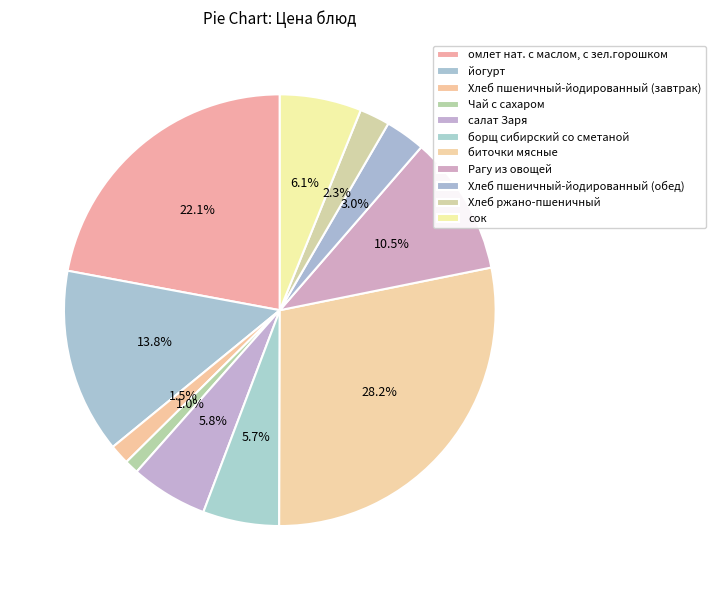

To the nearest percent, what percentage of the pie is Хлеб пшеничный-йодированный (завтрак)?

1%